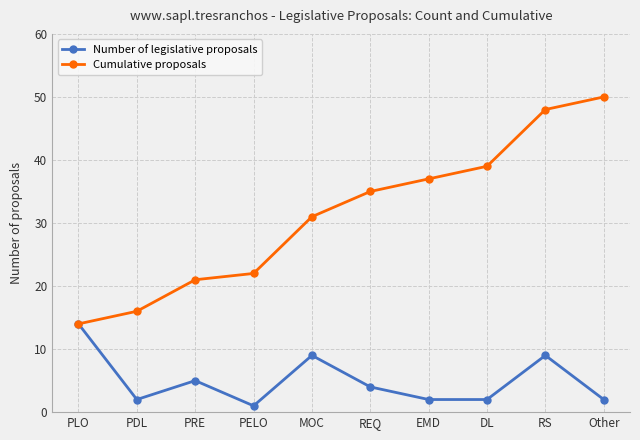

What is the difference between the Number of legislative proposals values at PRE and PDL?

3